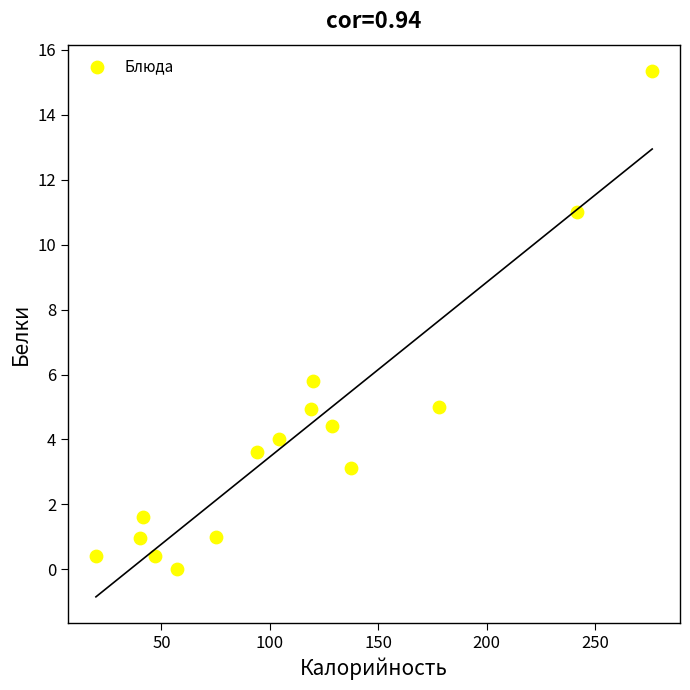

What Y value in the scatter plot is closest to 7?

5.8